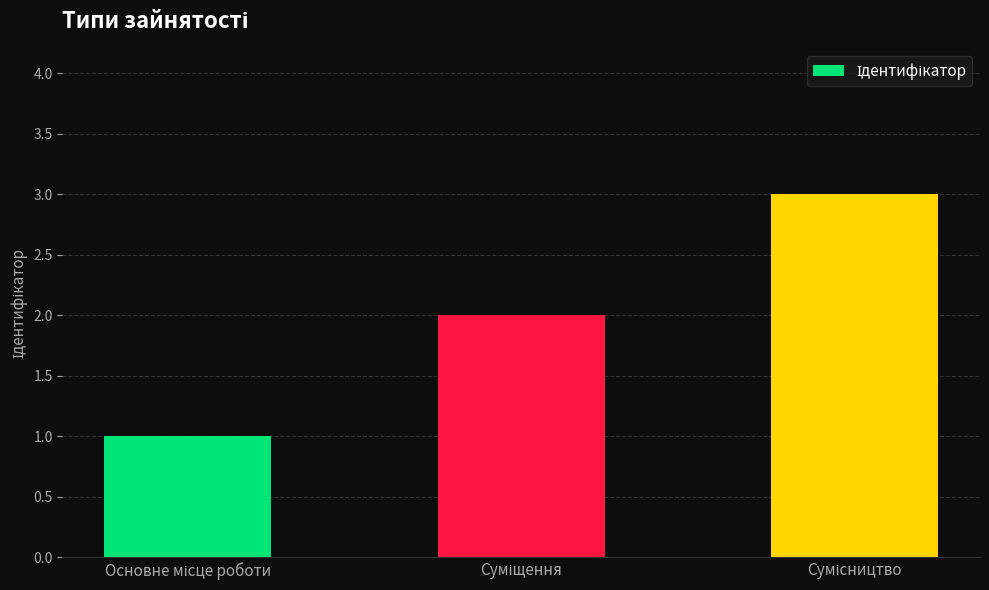

What is the sum of all values?

6